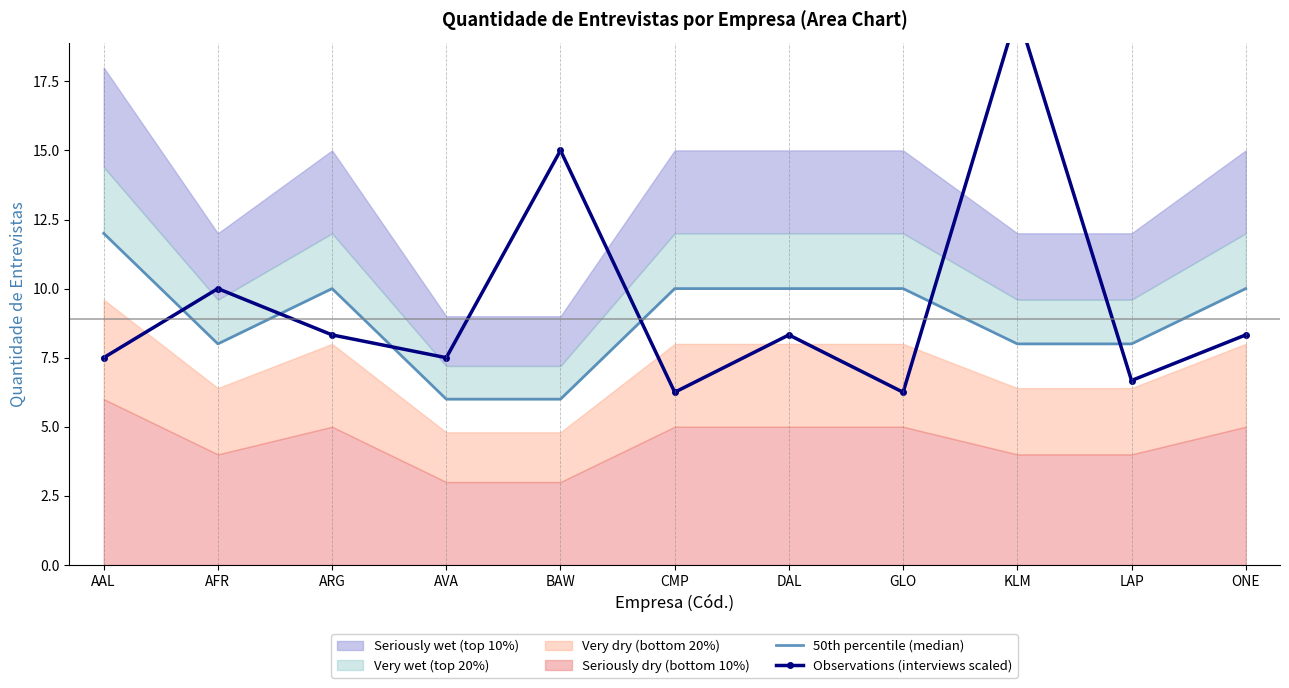

Which category has the highest value in the Observations (interviews scaled) series?

KLM